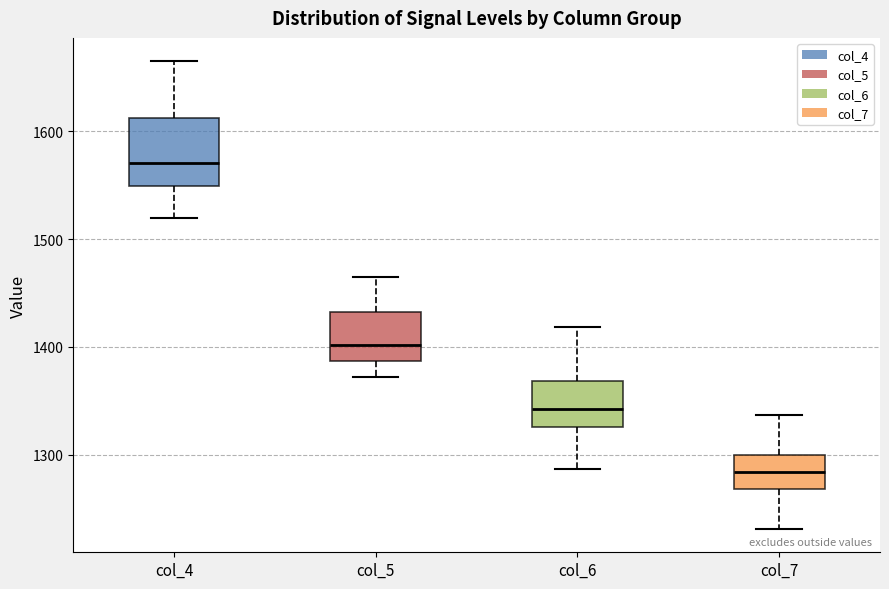

Where does the upper whisker of the box for col_7 end on the y-axis? The values are not printed on the chart, so give them approximately, as read against the axis.

1340